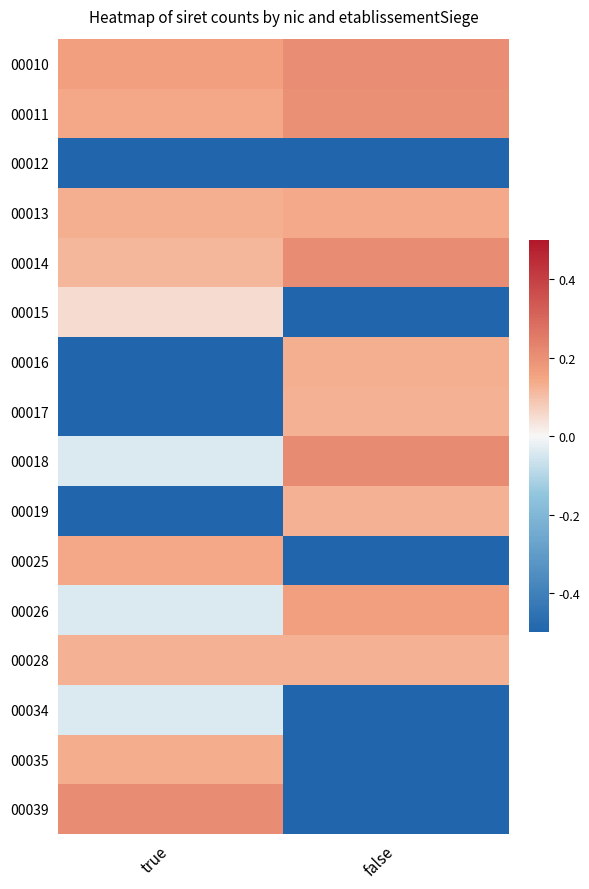

Which series has the largest range (max minus min)?

00039